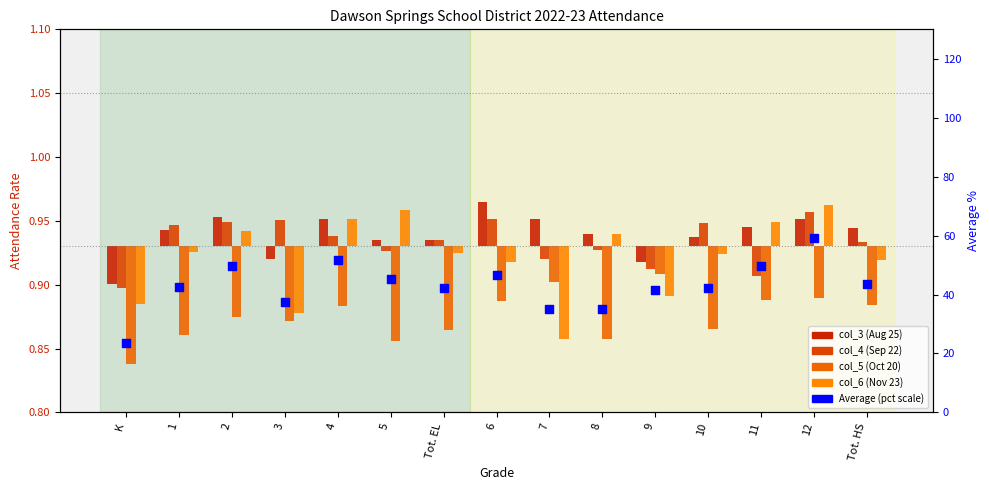

At how many categories does at least one series exceed 32?

14